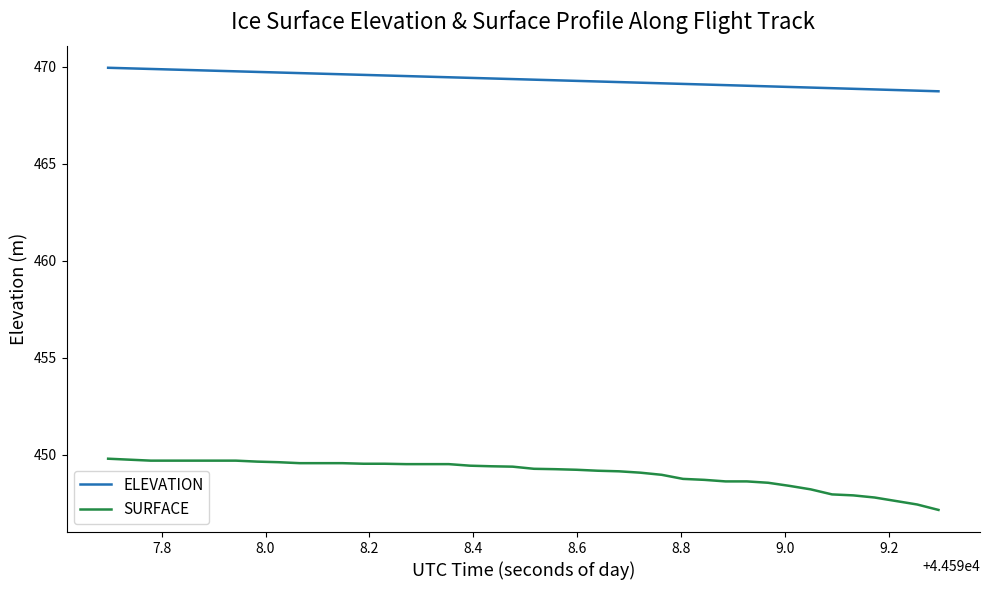

What is the difference between the maximum and minimum values in the SURFACE series?

2.6